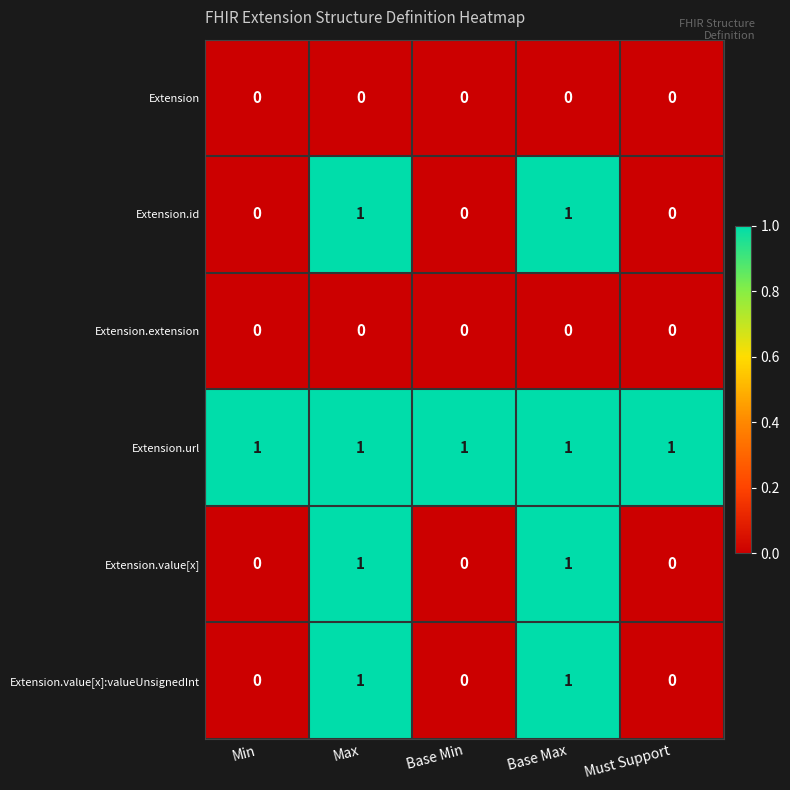

Reading right to left, transcribe all the data shown in this chart.

Extension: Must Support=0	Base Max=0	Base Min=0	Max=0	Min=0
Extension.id: Must Support=0	Base Max=1	Base Min=0	Max=1	Min=0
Extension.extension: Must Support=0	Base Max=0	Base Min=0	Max=0	Min=0
Extension.url: Must Support=1	Base Max=1	Base Min=1	Max=1	Min=1
Extension.value[x]: Must Support=0	Base Max=1	Base Min=0	Max=1	Min=0
Extension.value[x]:valueUnsignedInt: Must Support=0	Base Max=1	Base Min=0	Max=1	Min=0